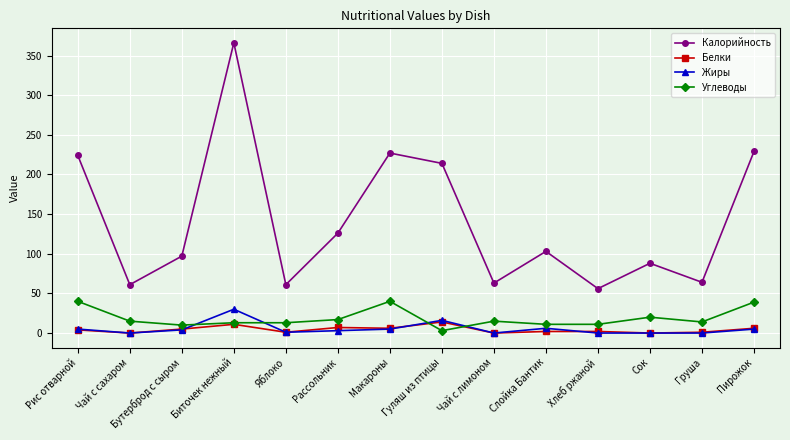

What position from the left is Чай с лимоном?

9